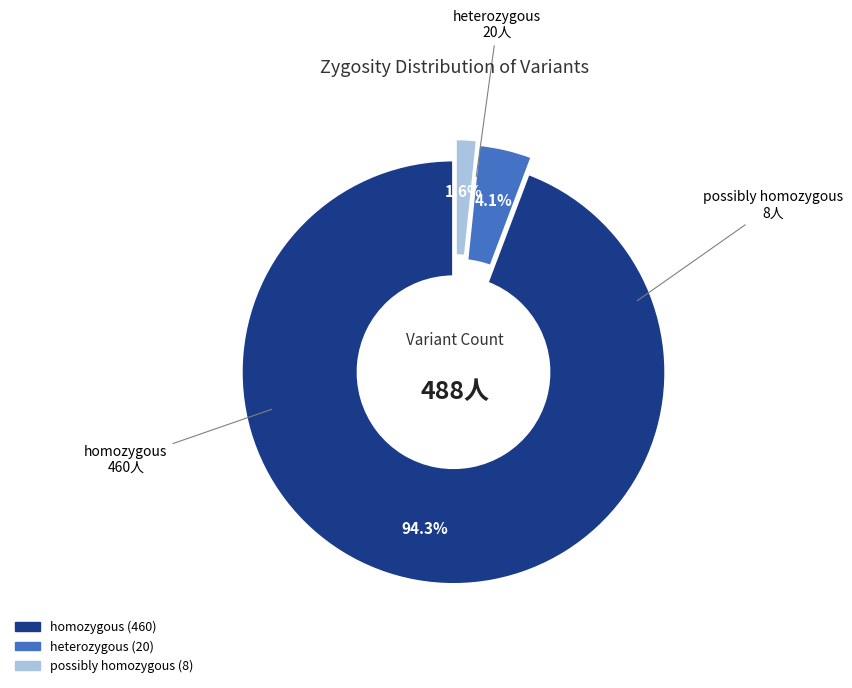

Is there any slice that represents more than half of the pie?

Yes